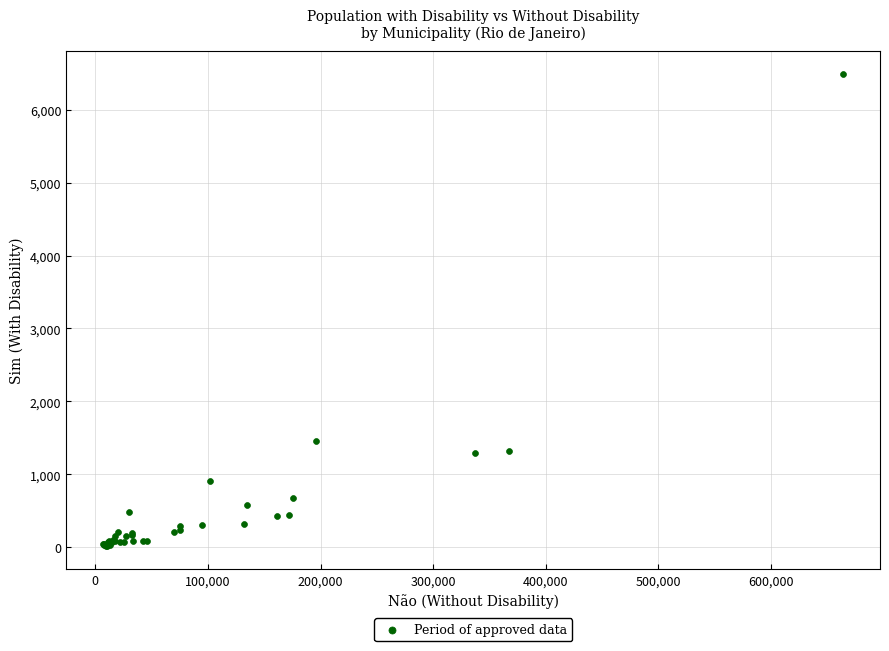

What Y value in the scatter plot is closest to 3253?

1456